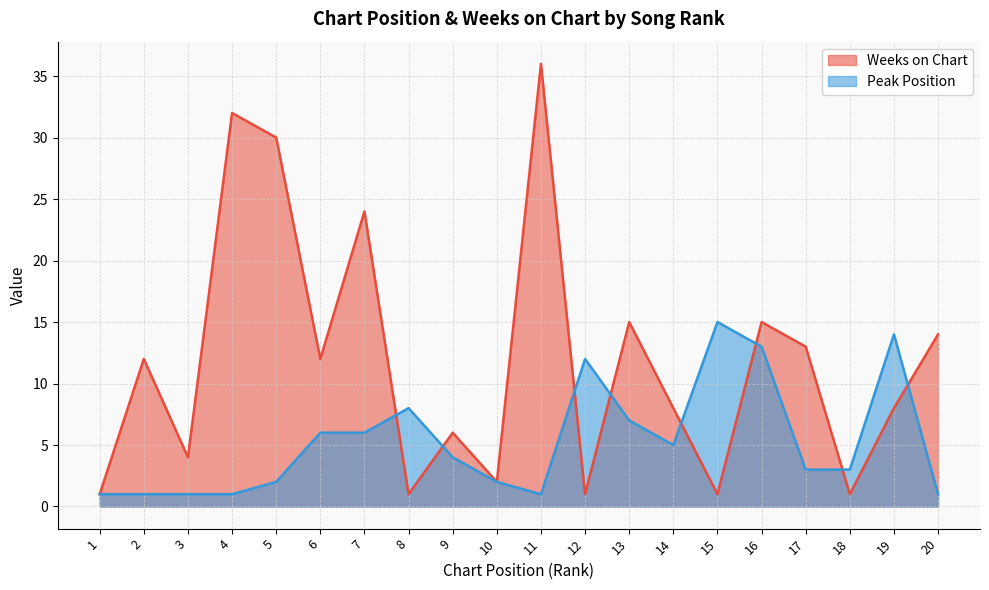

What are all the series names shown in the legend?

Weeks on Chart, Peak Position